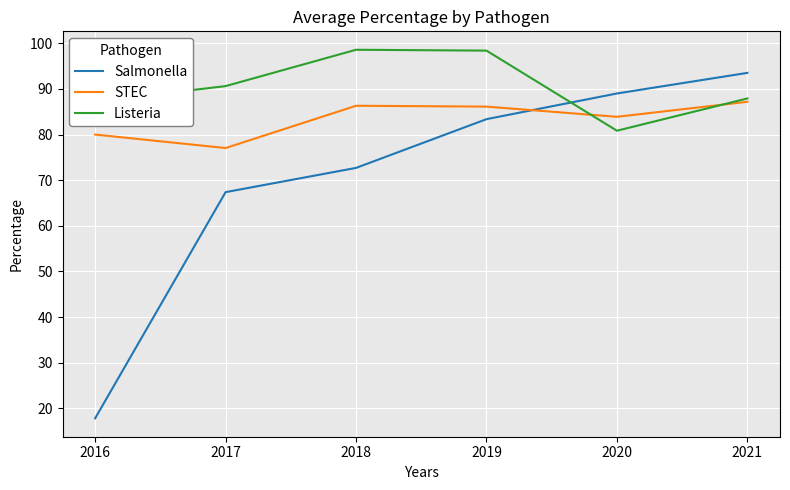

After their last crossing, which series has the higher values: Salmonella or STEC?

Salmonella